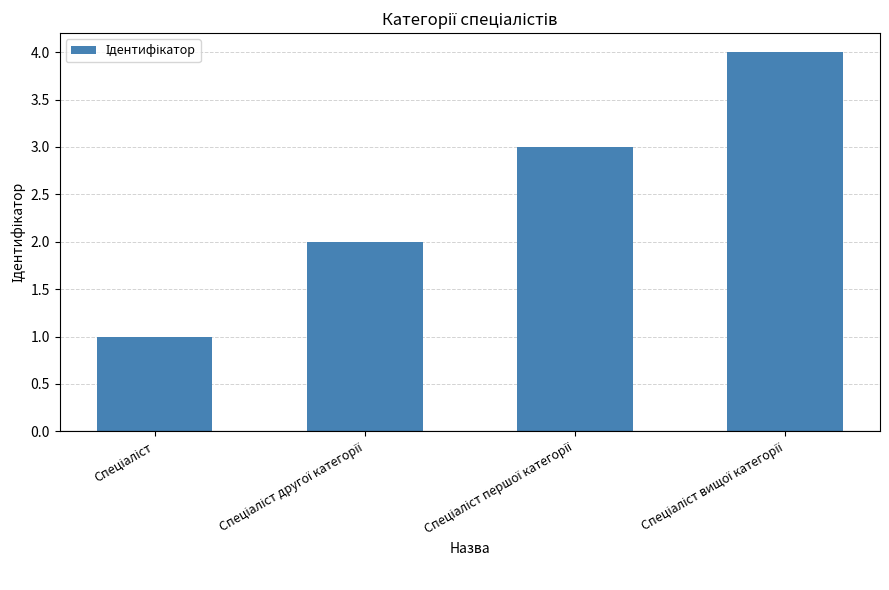

What is the smallest value displayed?

1